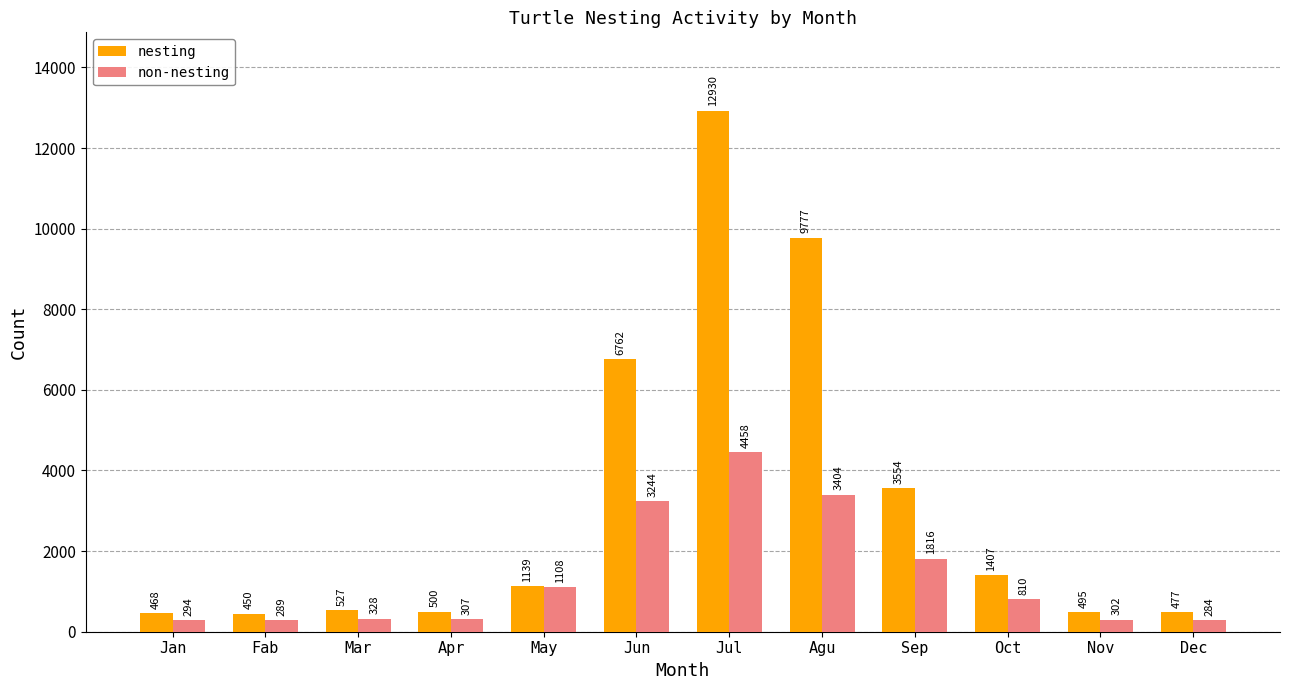

What is the maximum value shown in the chart?

12930